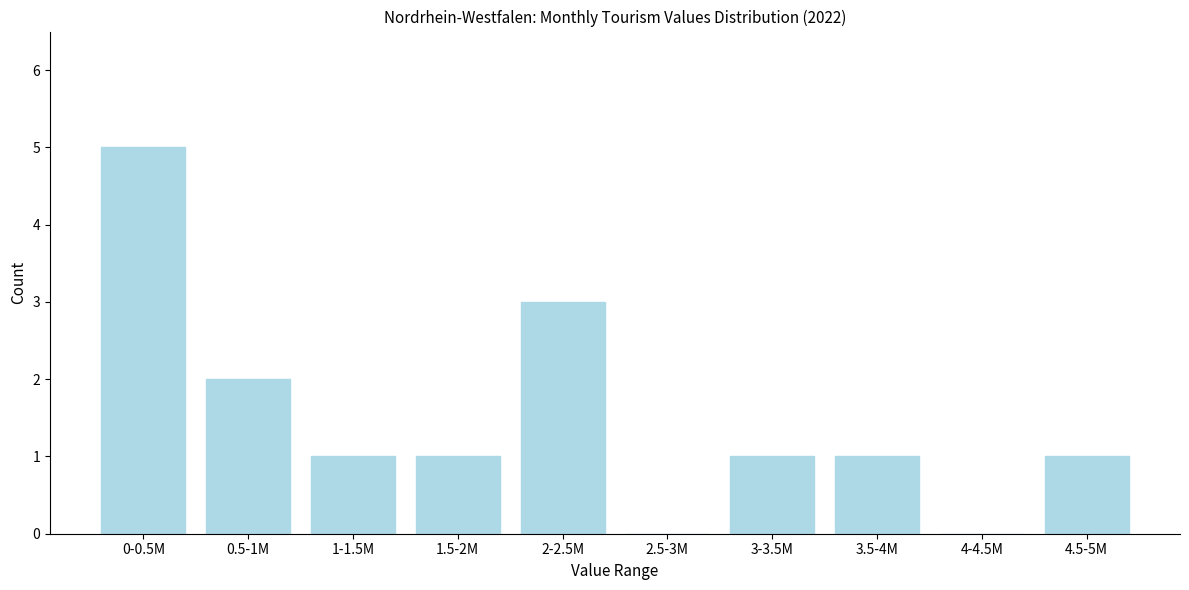

Reading left to right, what are all the values shown in this chart?

0-0.5M=5	0.5-1M=2	1-1.5M=1	1.5-2M=1	2-2.5M=3	2.5-3M=0	3-3.5M=1	3.5-4M=1	4-4.5M=0	4.5-5M=1